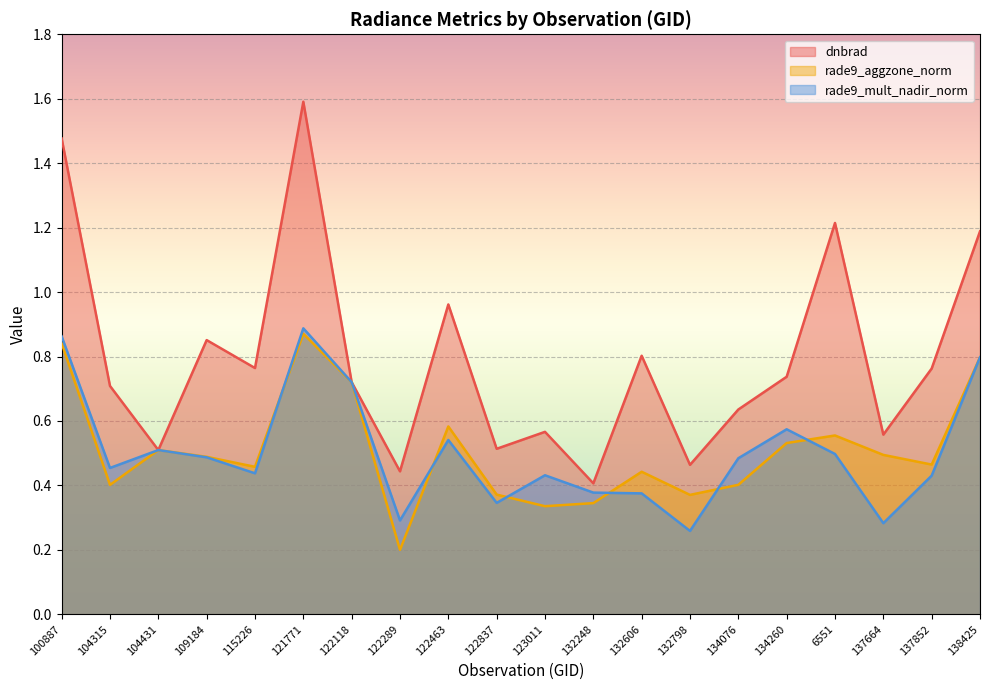

Which category has the lowest value in the dnbrad series?

132248